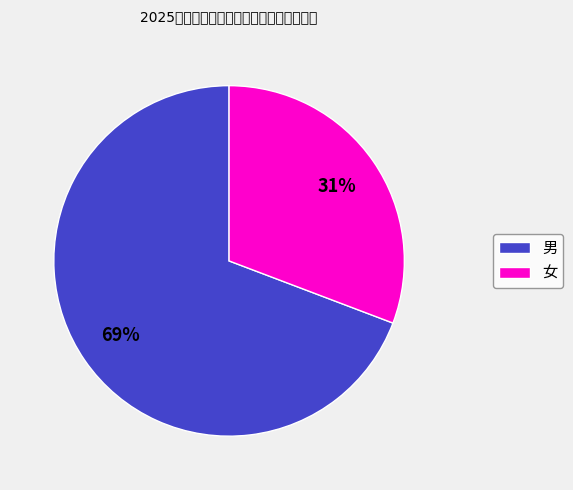

Which category has the smallest portion of the pie?

女